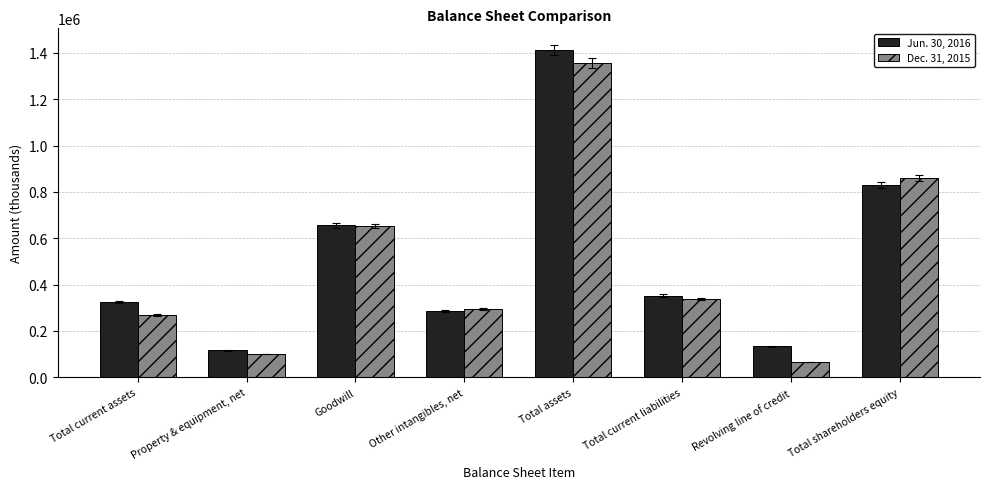

How many groups of bars are there?

8